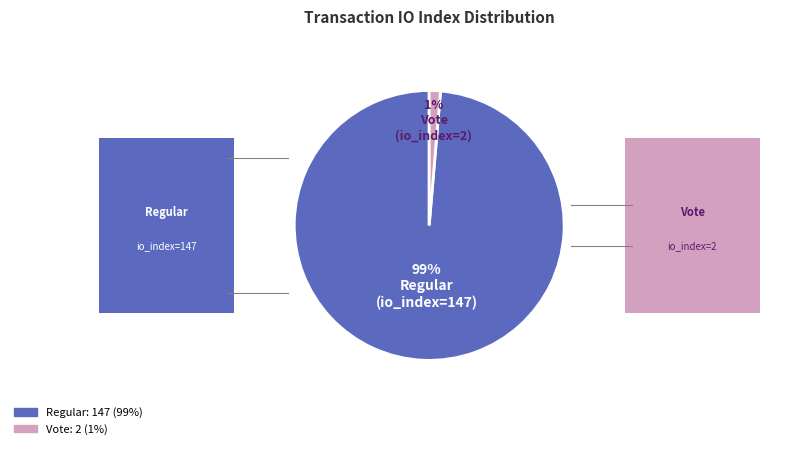

How many slices are in this pie chart?

2